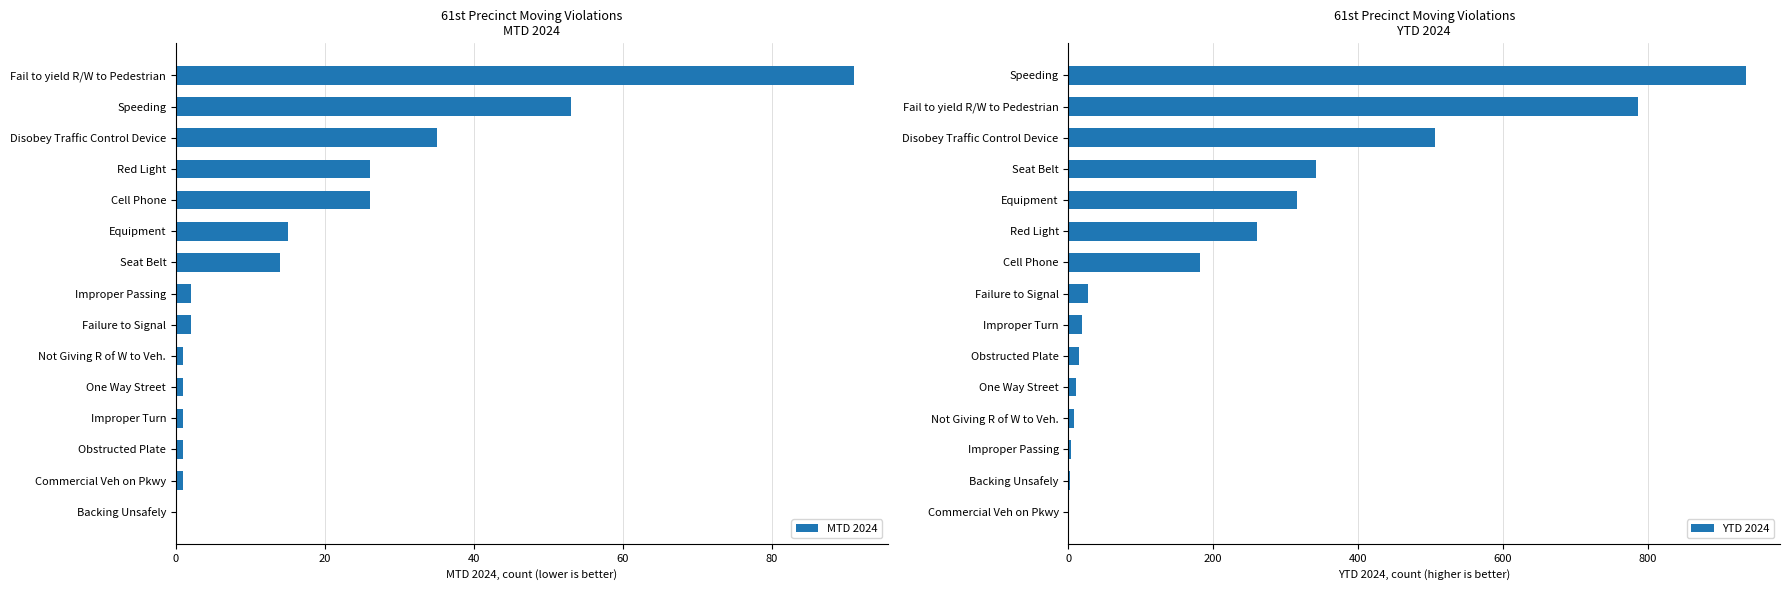

Which category has the highest value in the MTD 2024 series?

Fail to yield R/W to Pedestrian